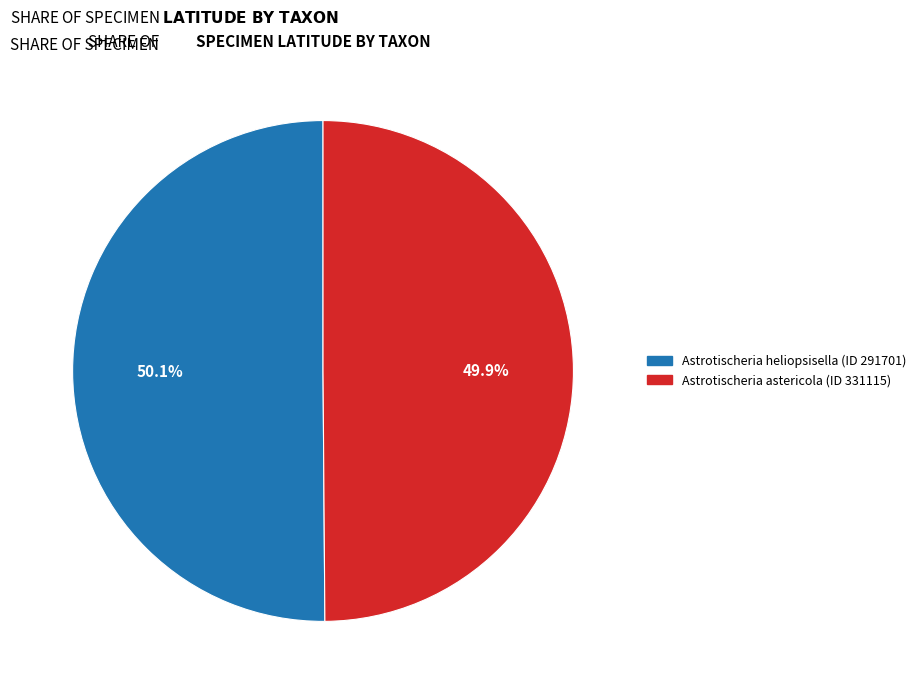

How many segments does this pie chart have?

2